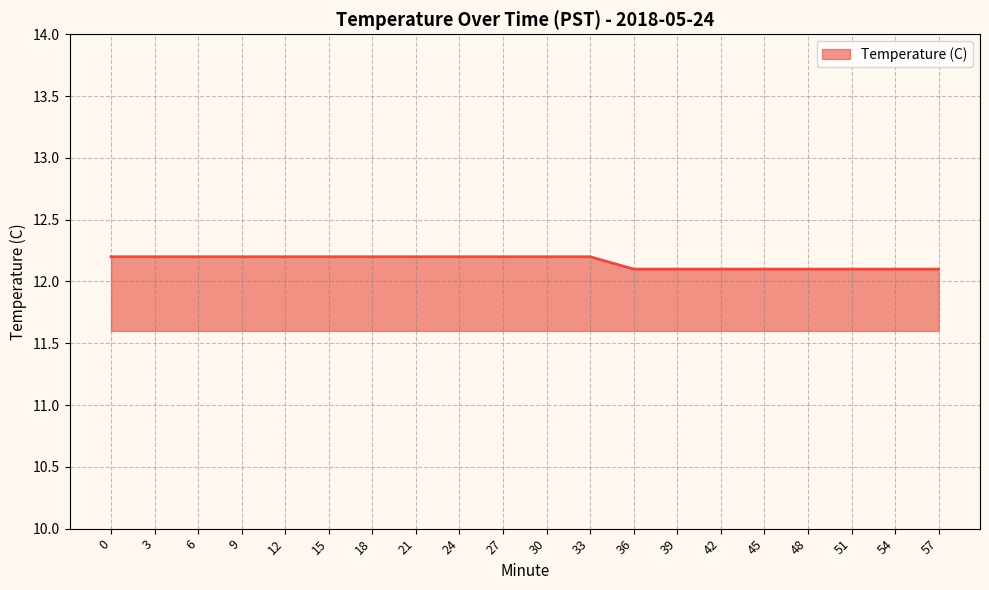

Approximately how many times larger is the value at 15 compared to 24?

1.0